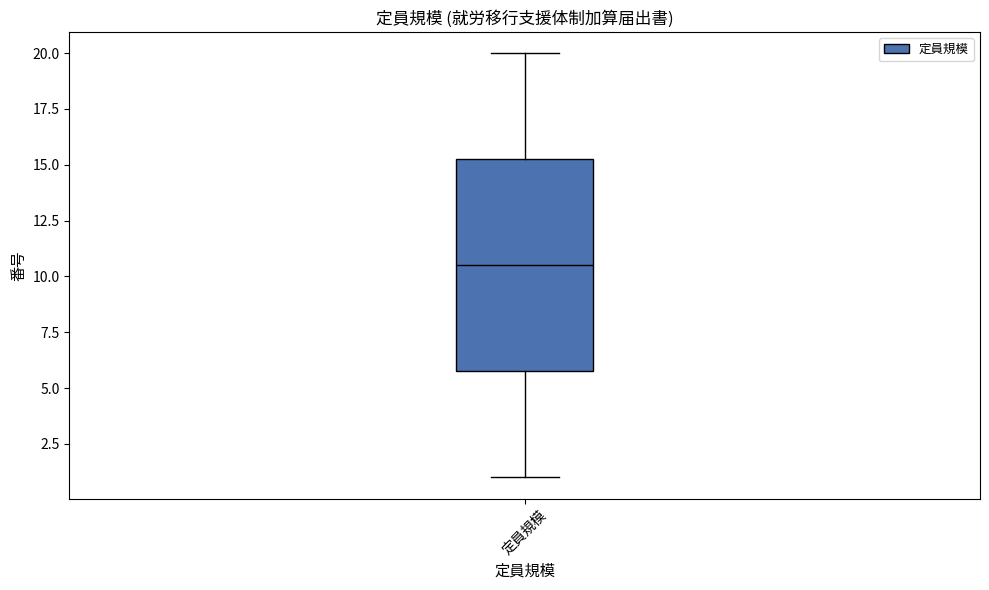

Read this box plot against the y-axis: the position of the median line, the range covered by the box, and the ends of both whiskers. The values are not printed on the chart, so give them approximately, as read against the axis.

median 10.5, box 6.0 to 15.5, whiskers 1.0 to 20.0